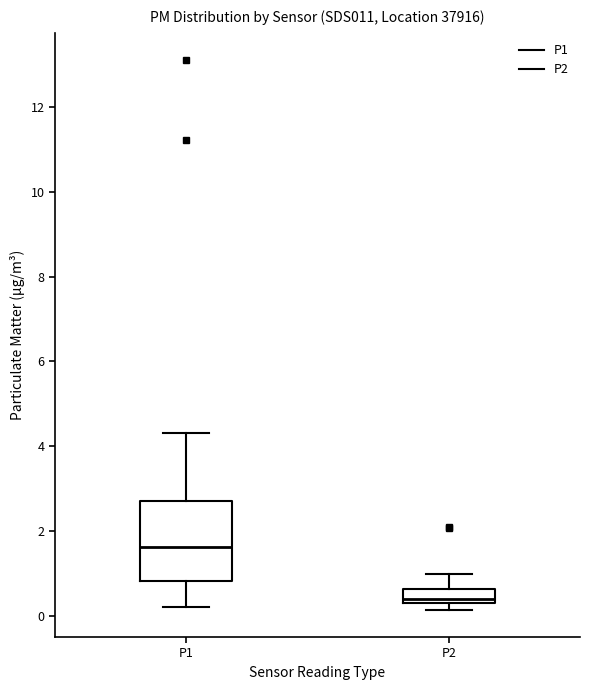

Where does the lower whisker of the box for P1 end on the y-axis? The values are not printed on the chart, so give them approximately, as read against the axis.

0.2